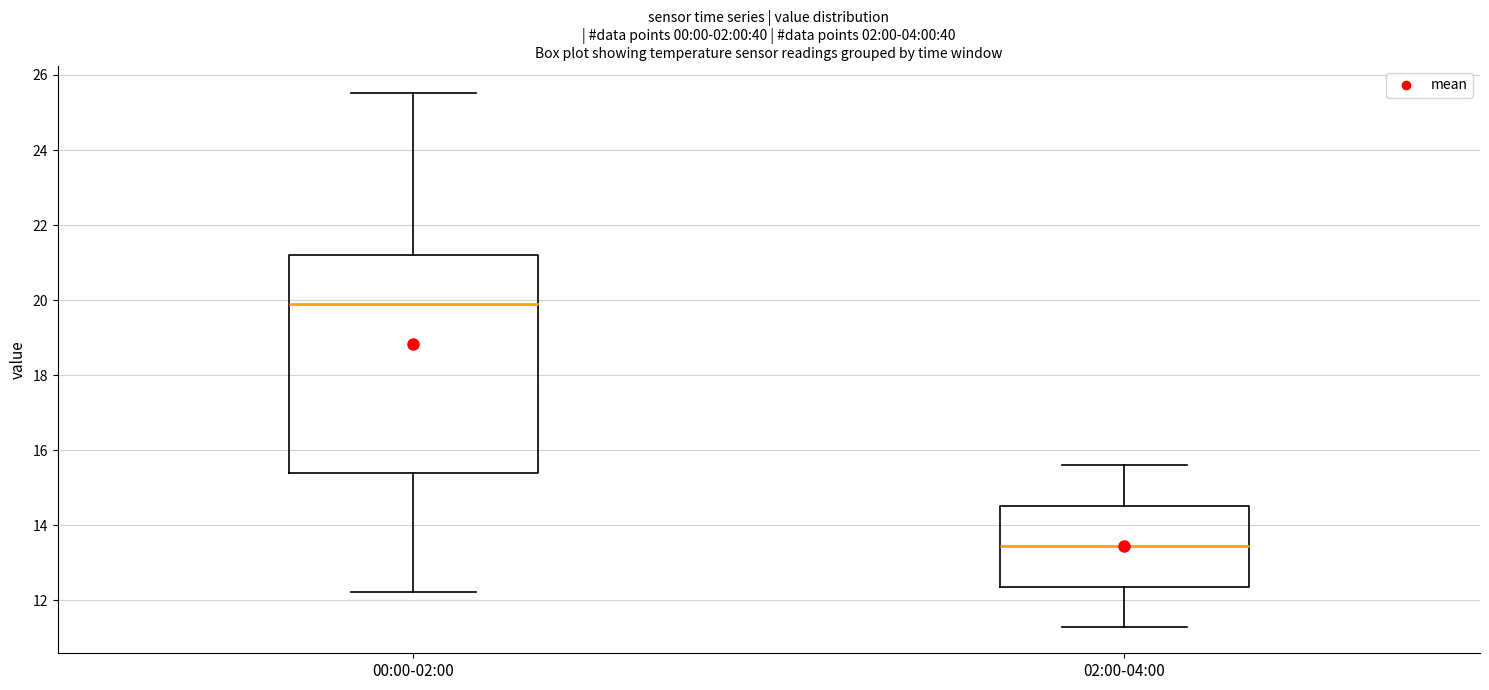

Reading left to right, transcribe this box plot: for each box, give where its median line is, the range the box spans, and where its two whiskers end, as read against the y-axis. The values are not printed on the chart, so give them approximately, as read against the axis.

00:00-02:00: median 19.8, box 15.4 to 21.2, whiskers 12.2 to 25.6
02:00-04:00: median 13.4, box 12.4 to 14.6, whiskers 11.4 to 15.6